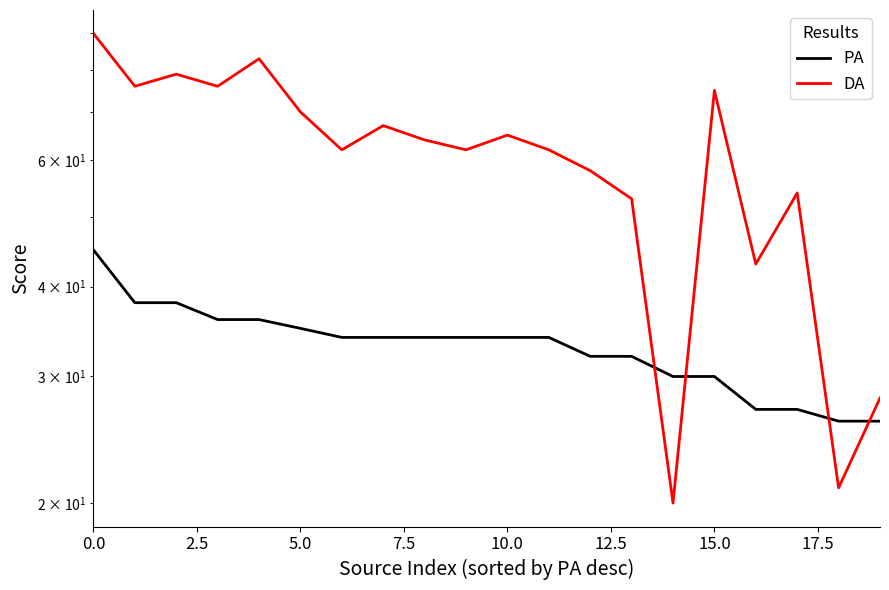

Which series has the largest range (max minus min)?

DA